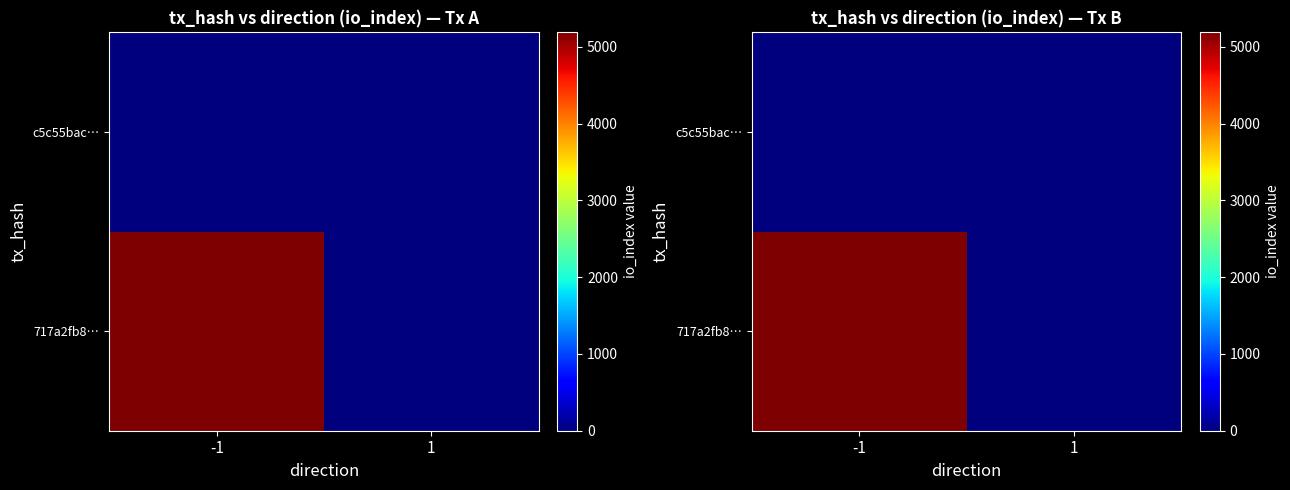

At which label does c5c55bac… reach its minimum?

-1